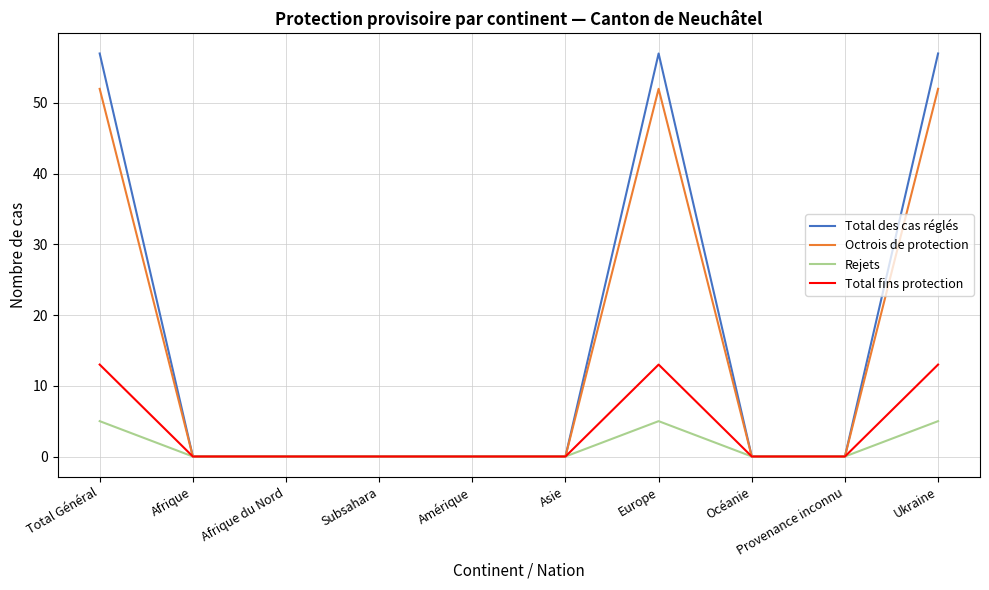

In Total fins protection, how many points are higher than both neighbors (excluding endpoints)?

1